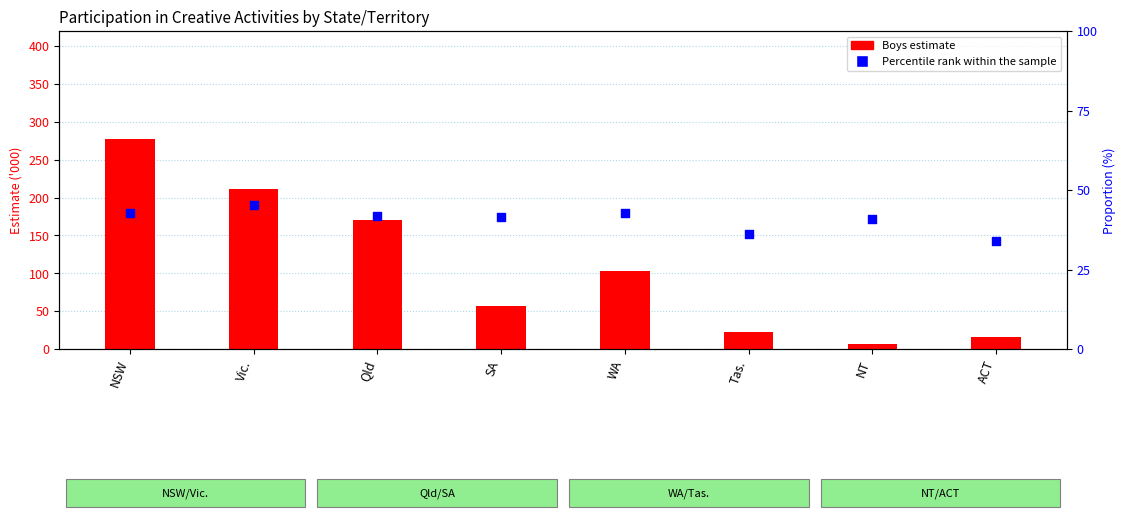

Which series contains the highest Y value?

Boys estimate